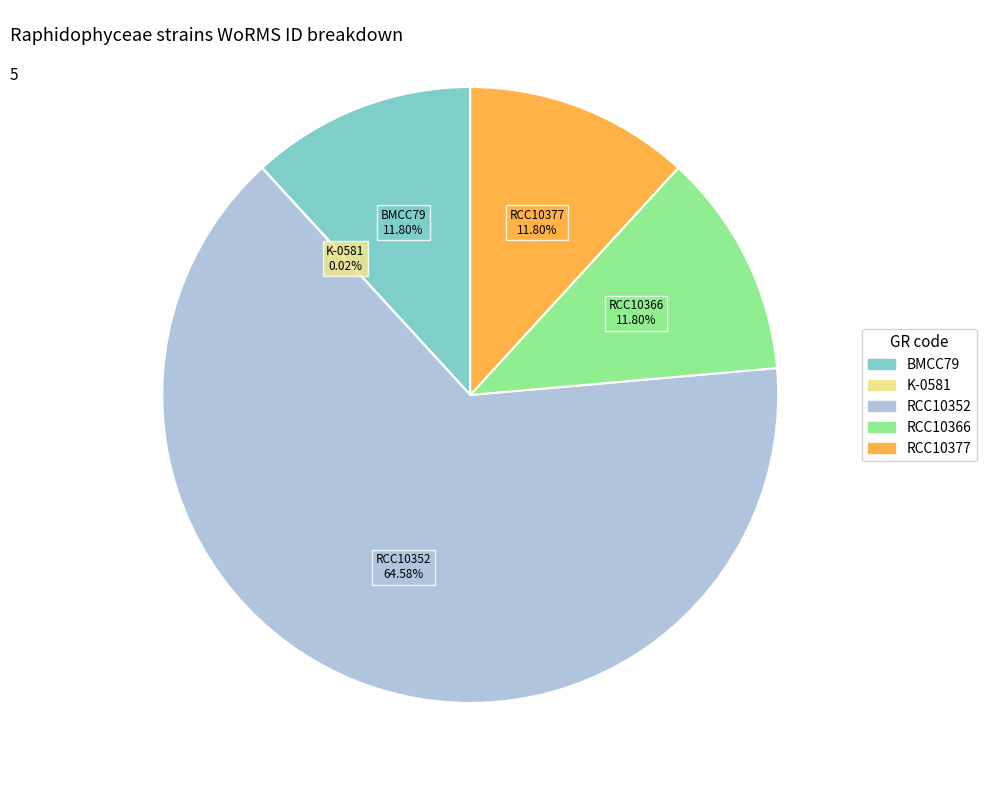

Is it true that RCC10366 is 6% of the pie?

False